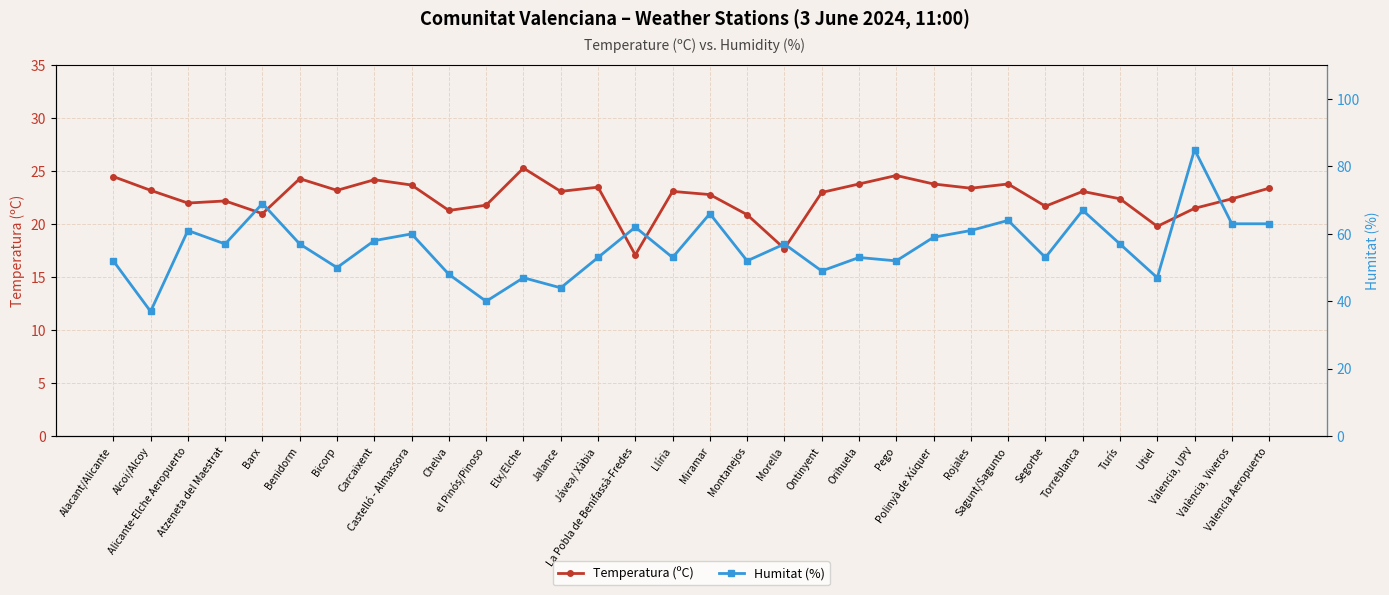

At which label does Humitat (%) first exceed 57?

Alicante-Elche Aeropuerto